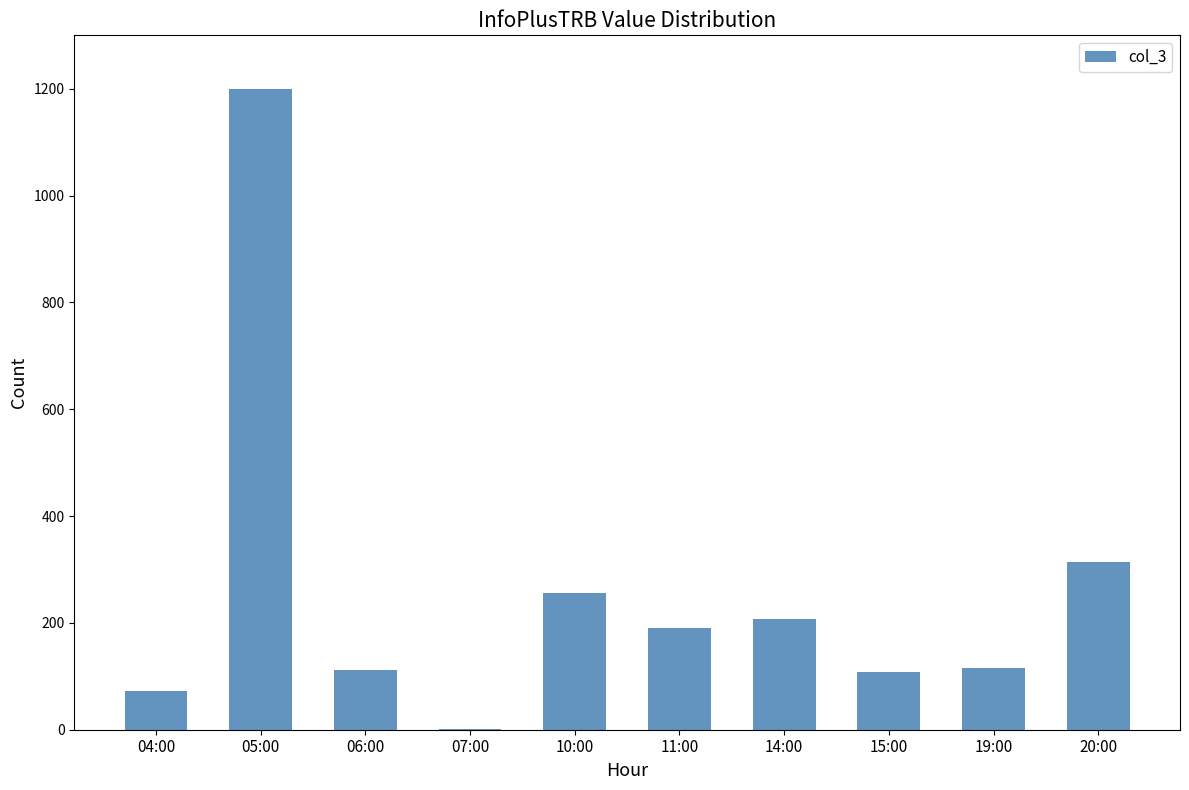

The value at 05:00 is 1200. True or false?

True